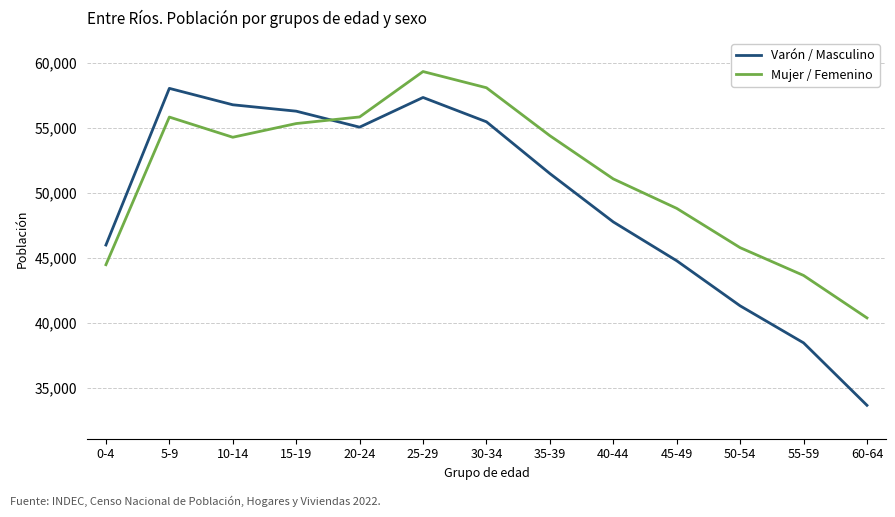

Rank the series by their maximum value, from highest to lowest.

Mujer / Femenino, Varón / Masculino